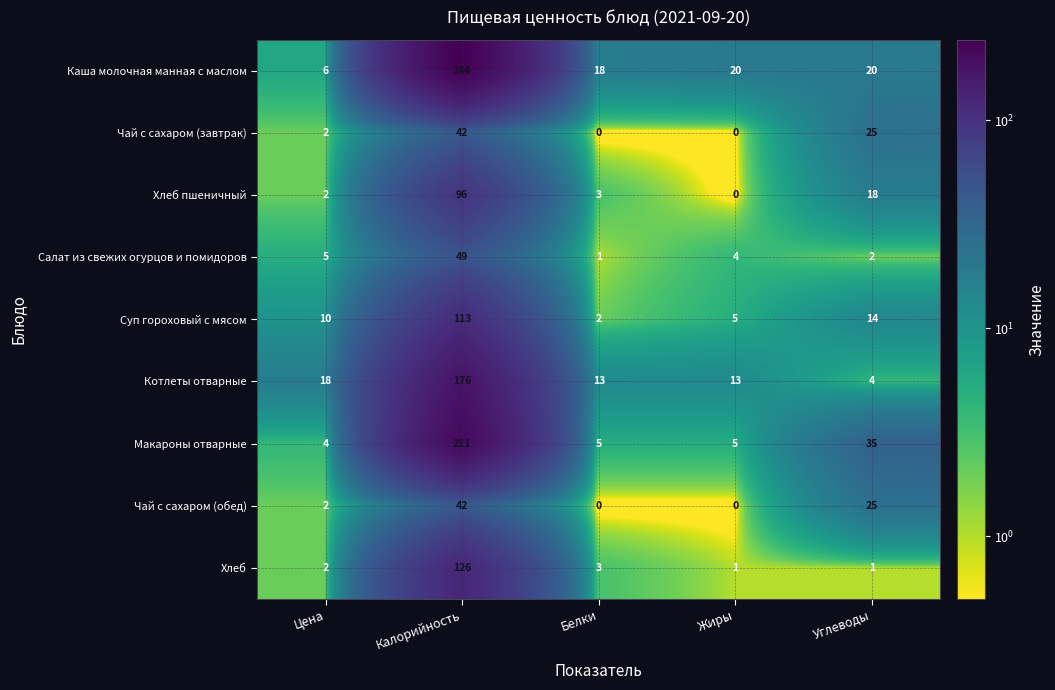

What is the average value of the Котлеты отварные series?

45